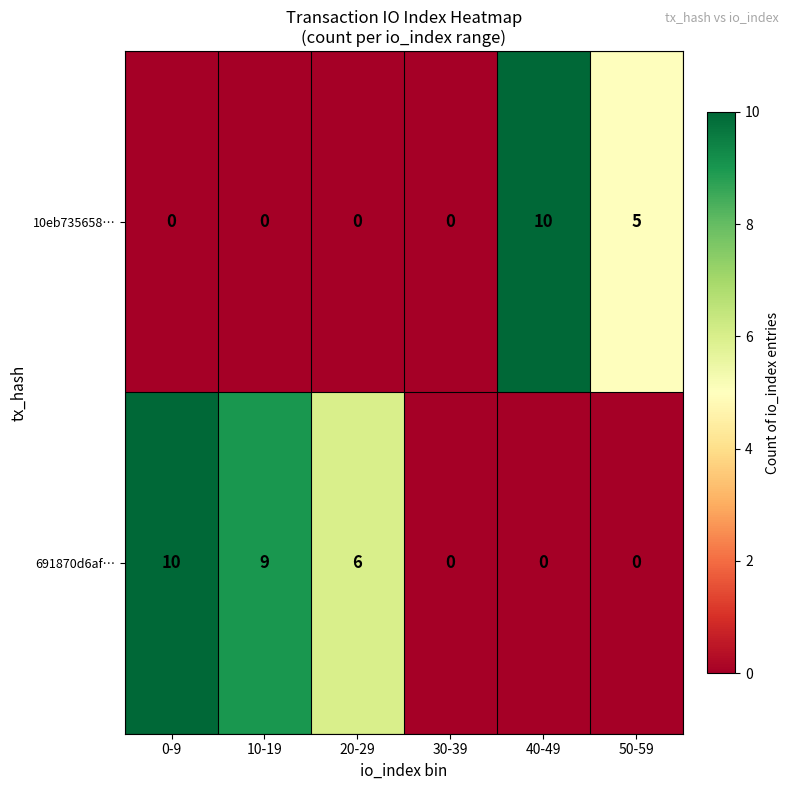

How many data points does each series have?

6